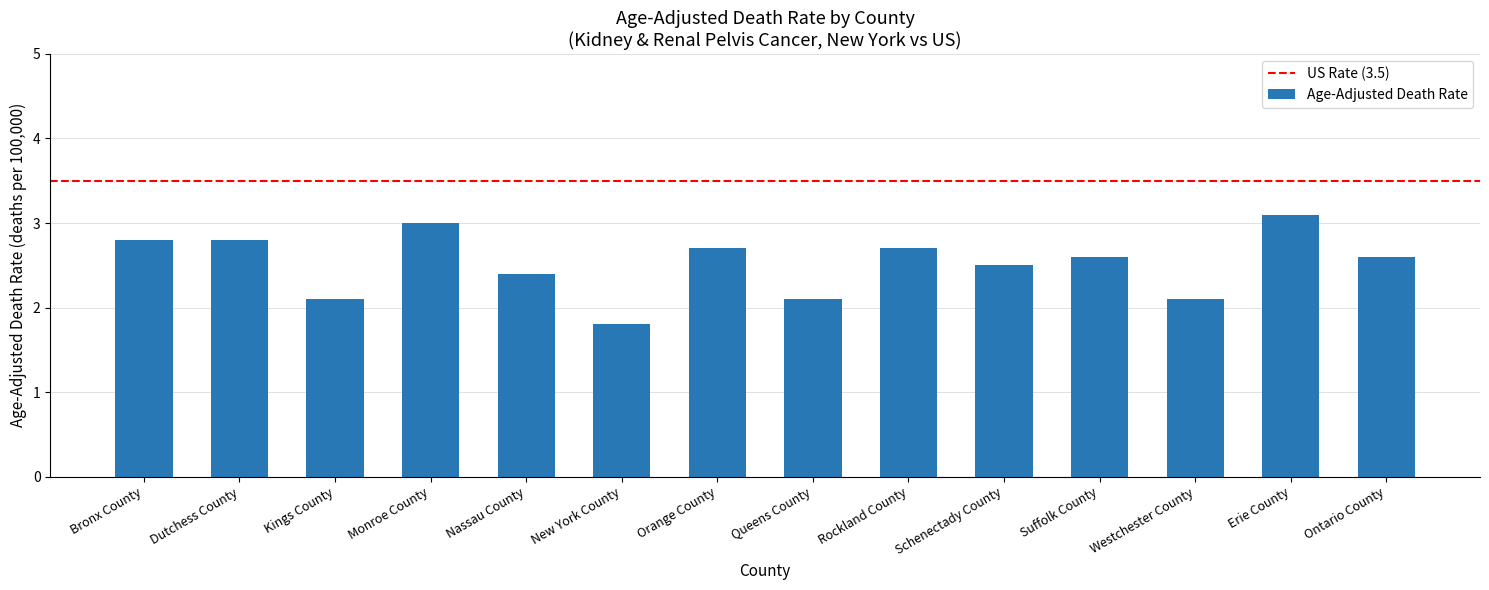

True or false: the data shows 2.7 at Orange County.

True